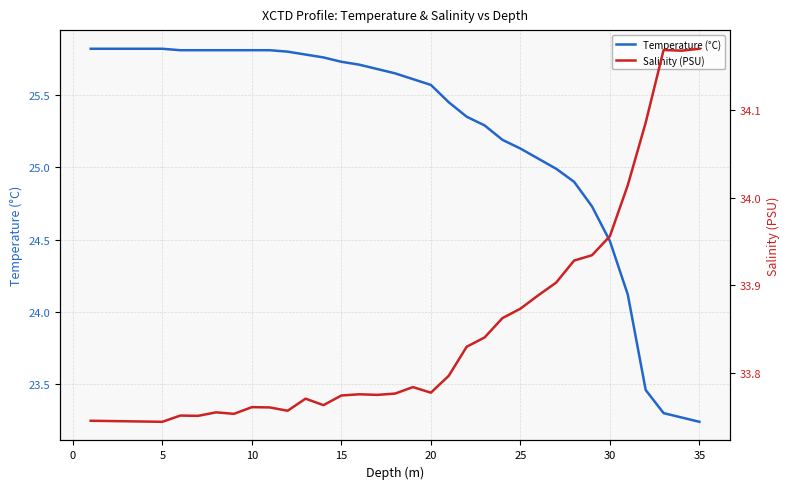

Is it true that Salinity (PSU) equals 33.8 at 20?

True